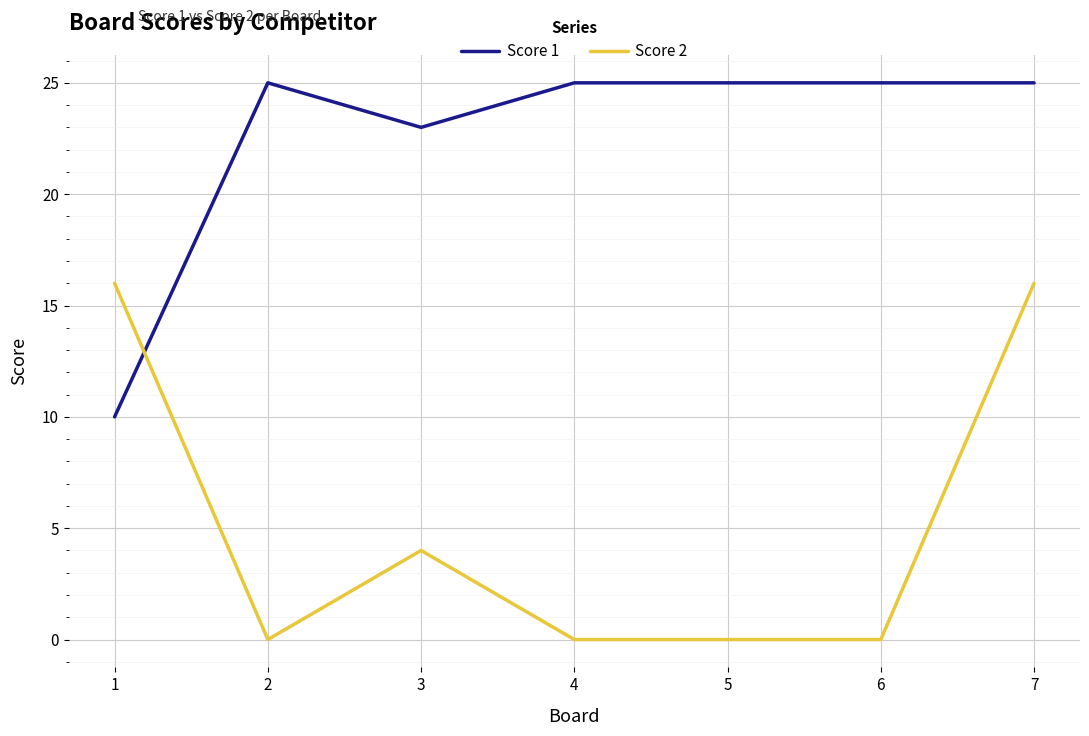

What is the maximum value for Score 1?

25